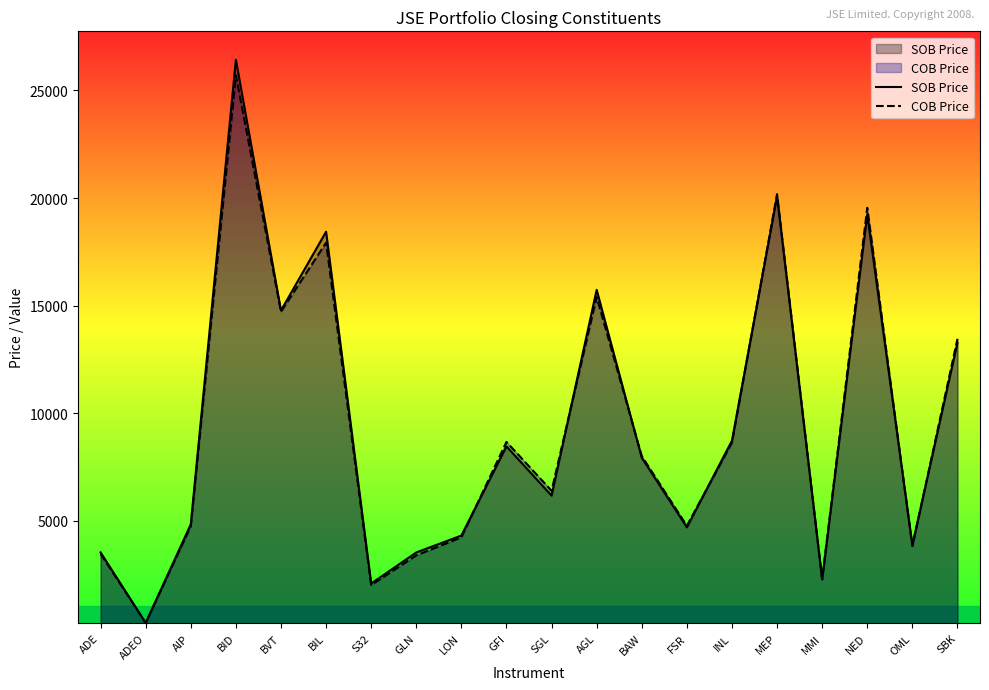

What is the label of the 1st point from the right?

SBK